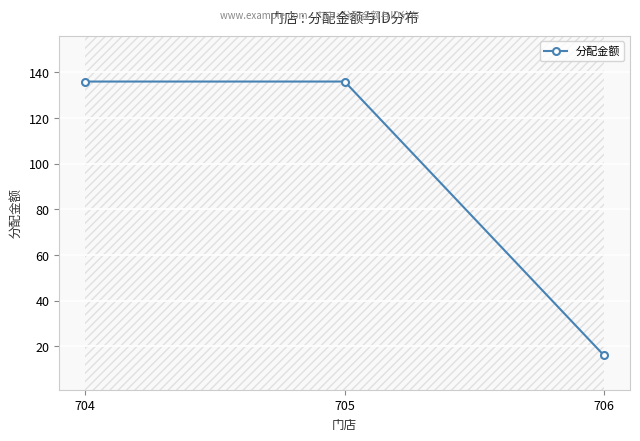

What value does the data have at 705?

136